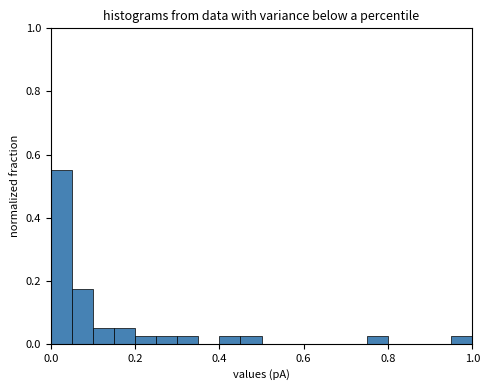

Around what value on the x-axis is the tallest bar? Give the approximate position of its centre, as read against the axis.

0.02